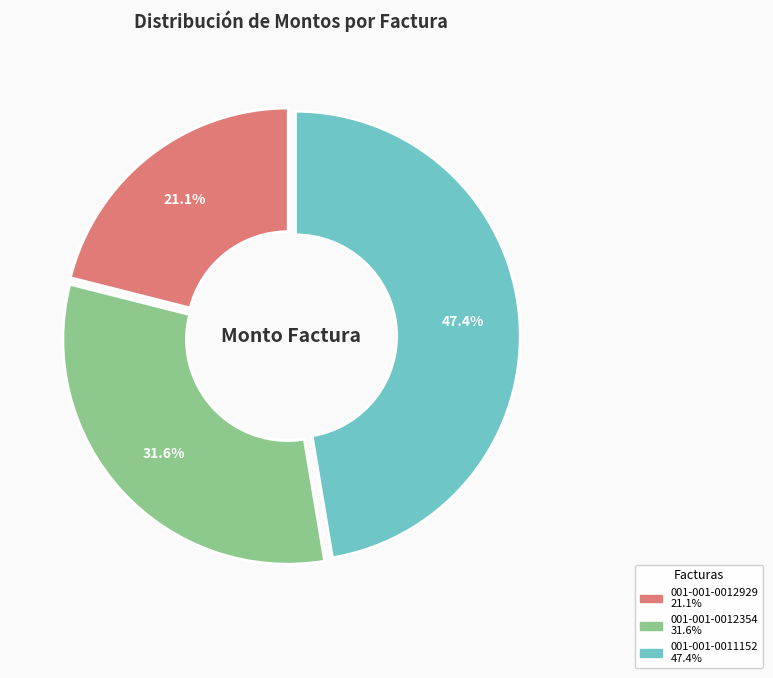

Which slice is the largest?

001-001-0011152